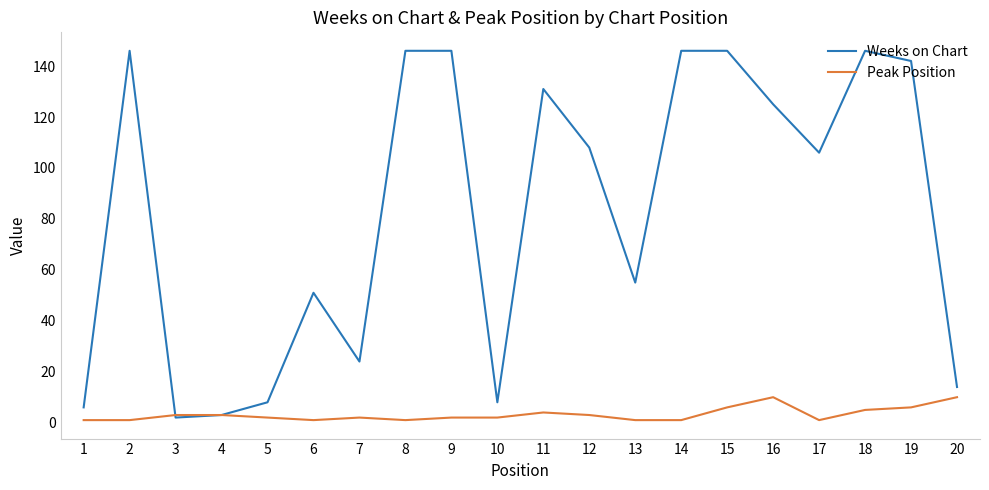

What is the difference between the highest and lowest values at 14?

145